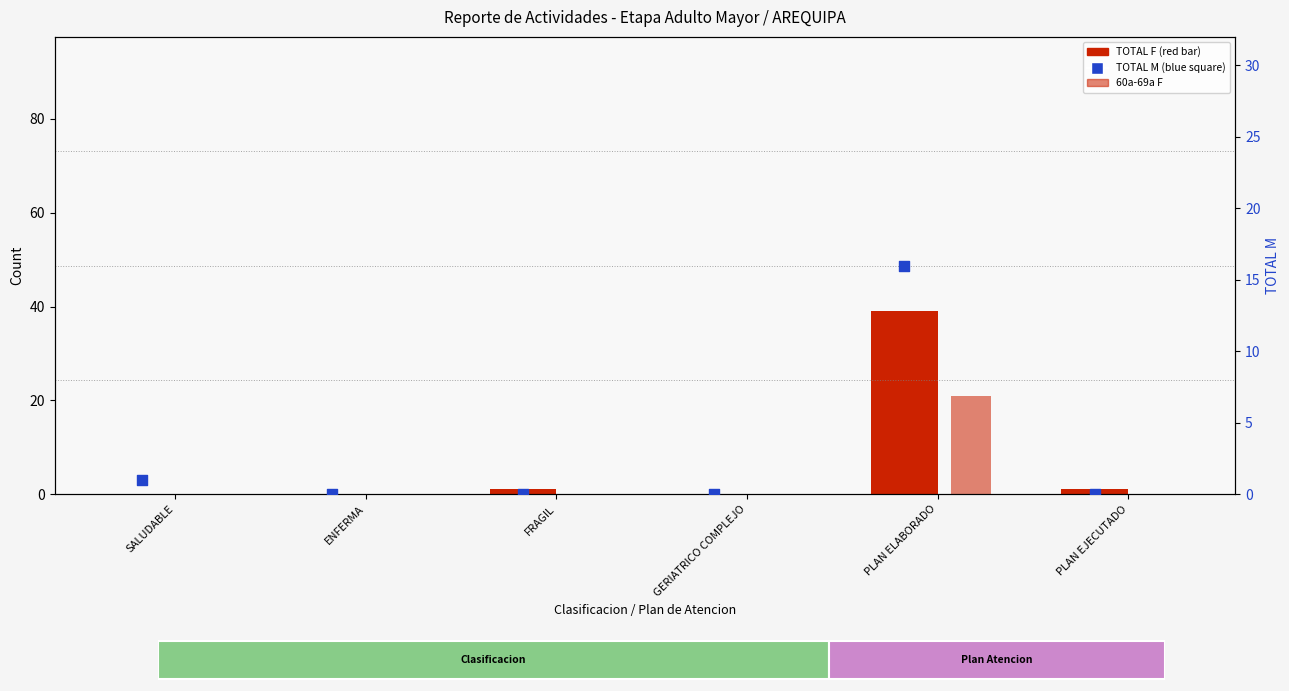

Which series has the largest total across all categories?

TOTAL F